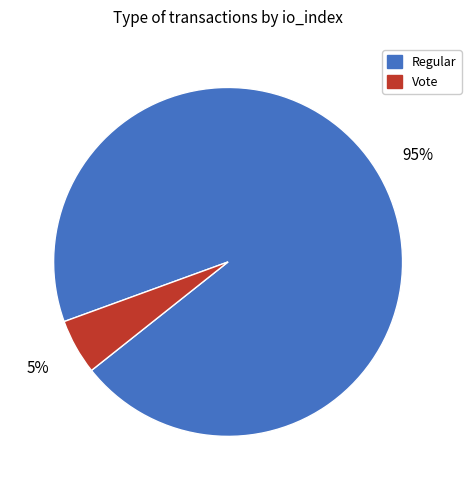

Is there a majority slice in this chart?

Yes